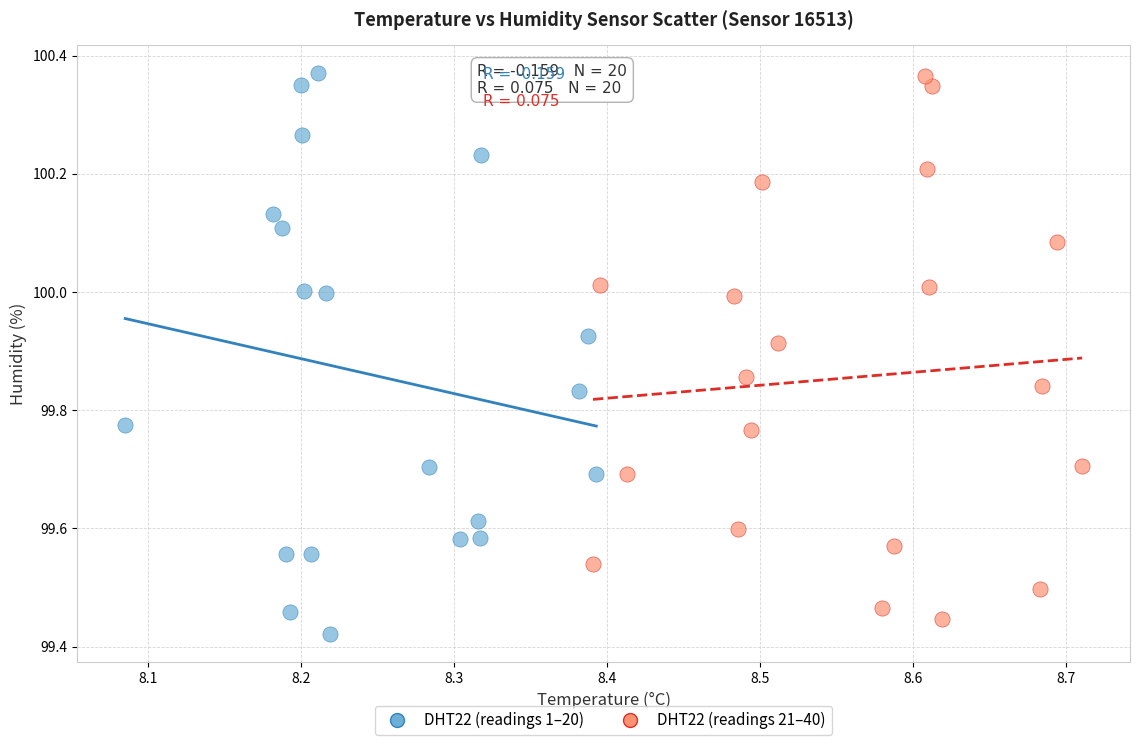

Which series has the widest spread of Y values?

DHT22 (readings 1–20)